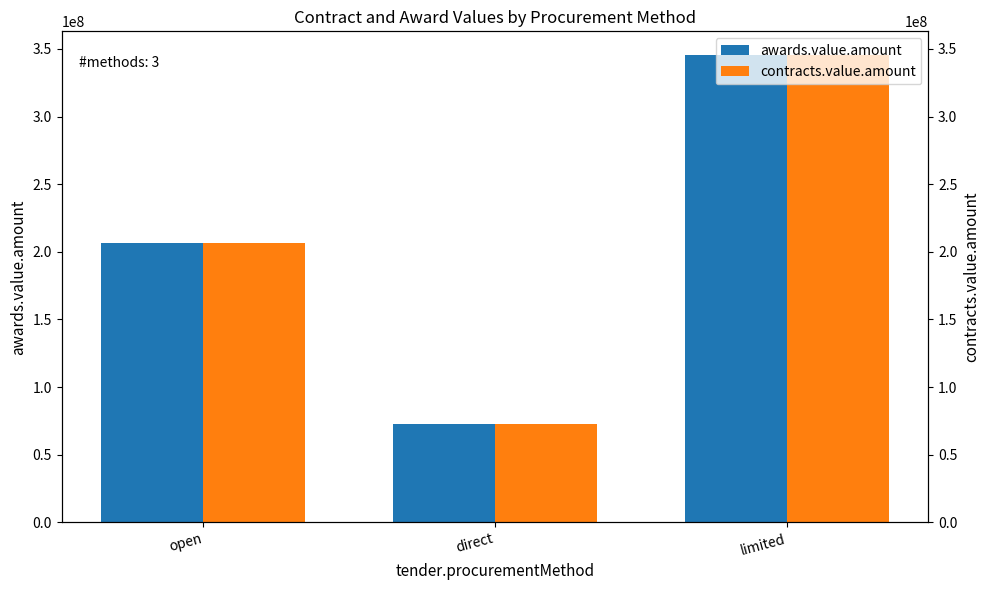

At which label does awards.value.amount first exceed 206394197?

open